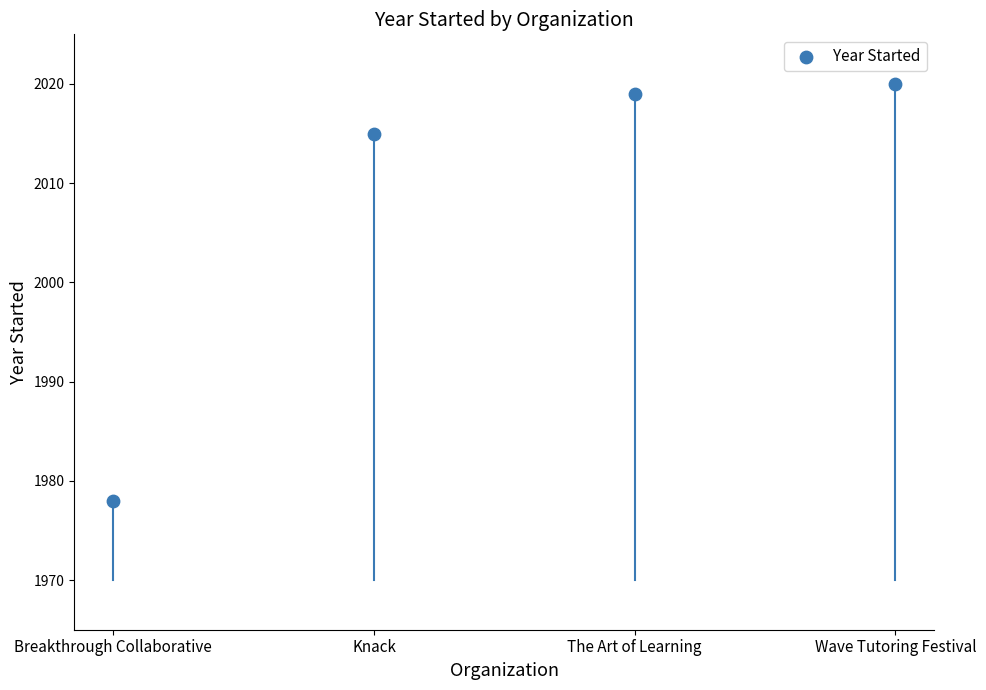

What Y value in the scatter plot is closest to 1999?

2015